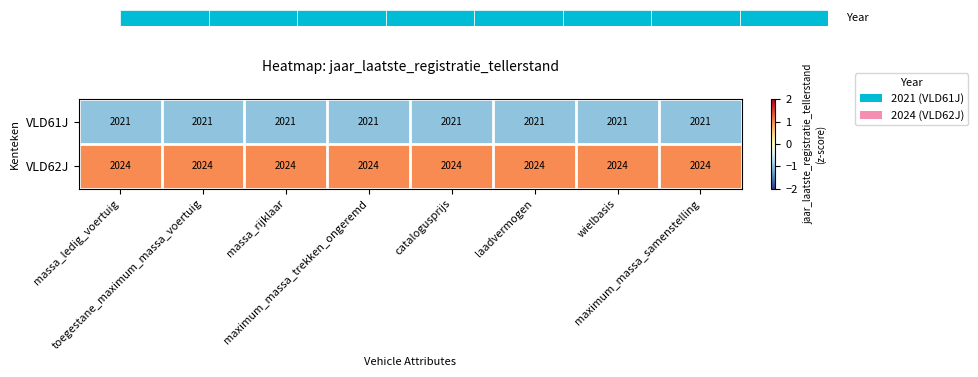

Reading left to right, what are all the values shown in this chart?

VLD61J: massa_ledig_voertuig=2021	toegestane_maximum_massa_voertuig=2021	massa_rijklaar=2021	maximum_massa_trekken_ongeremd=2021	catalogusprijs=2021	laadvermogen=2021	wielbasis=2021	maximum_massa_samenstelling=2021
VLD62J: massa_ledig_voertuig=2024	toegestane_maximum_massa_voertuig=2024	massa_rijklaar=2024	maximum_massa_trekken_ongeremd=2024	catalogusprijs=2024	laadvermogen=2024	wielbasis=2024	maximum_massa_samenstelling=2024